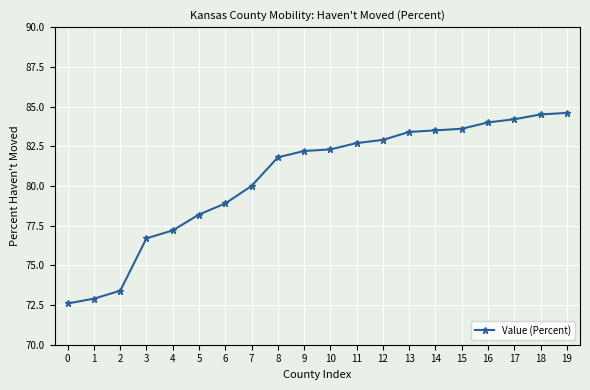

What is the approximate value at 1?

72.9